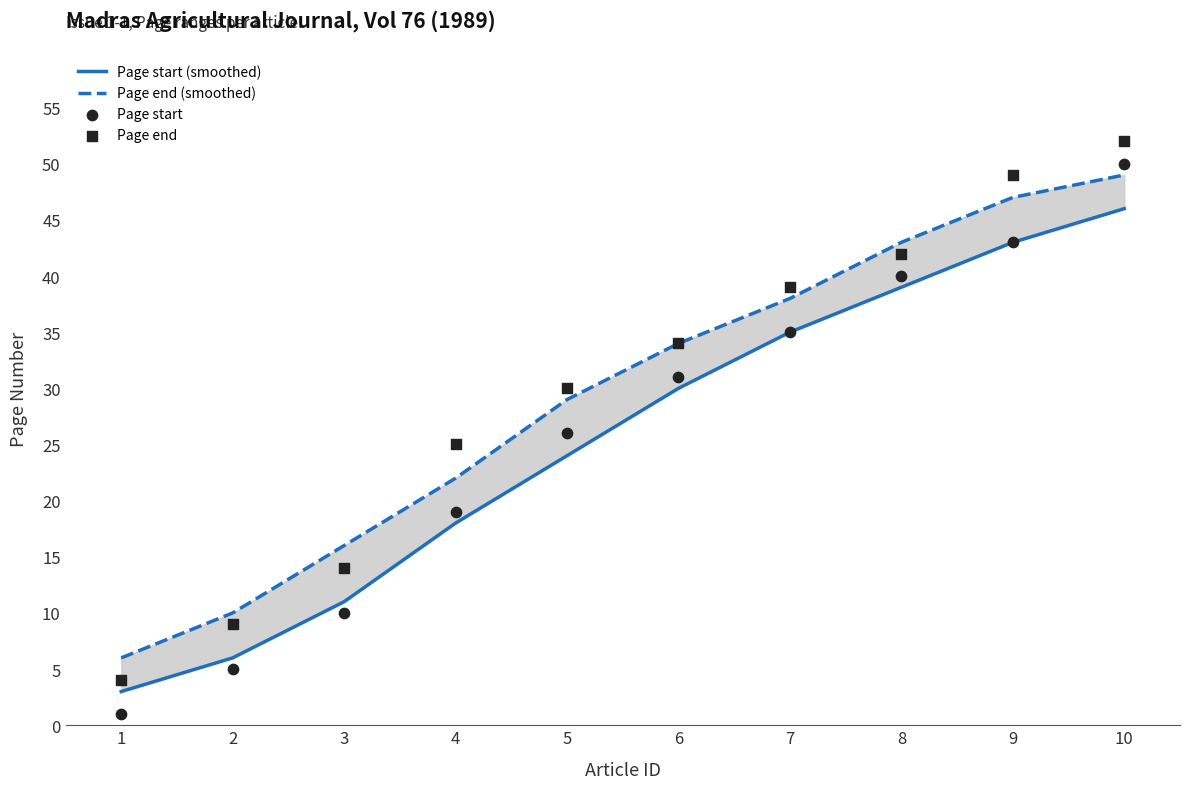

Which series reaches the minimum Y coordinate?

Page start